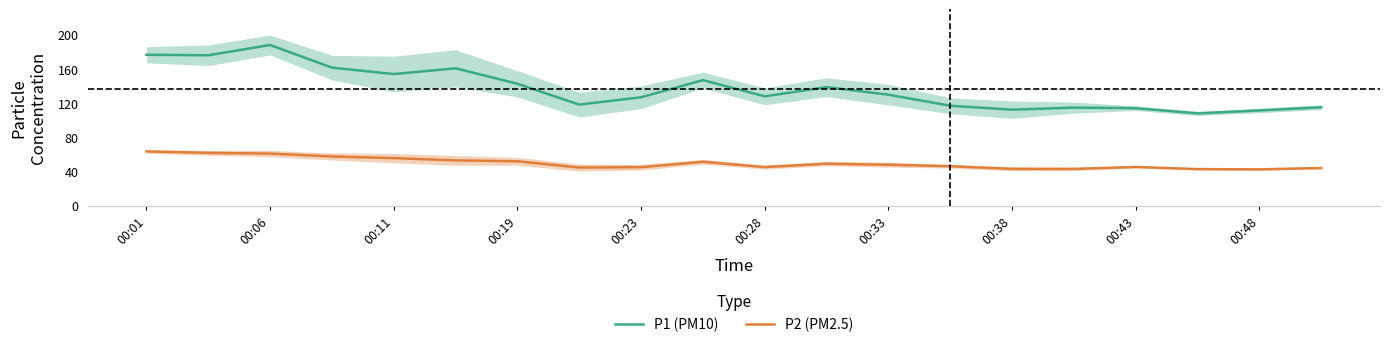

What is the value of the P1 (PM10) point at the 11th from the left?

128.0